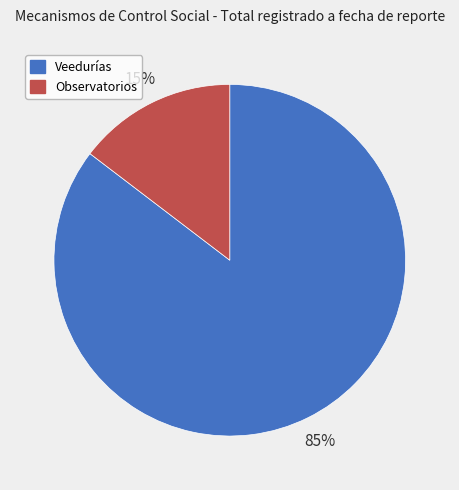

To the nearest percent, what percentage of the pie is Veedurías?

85%